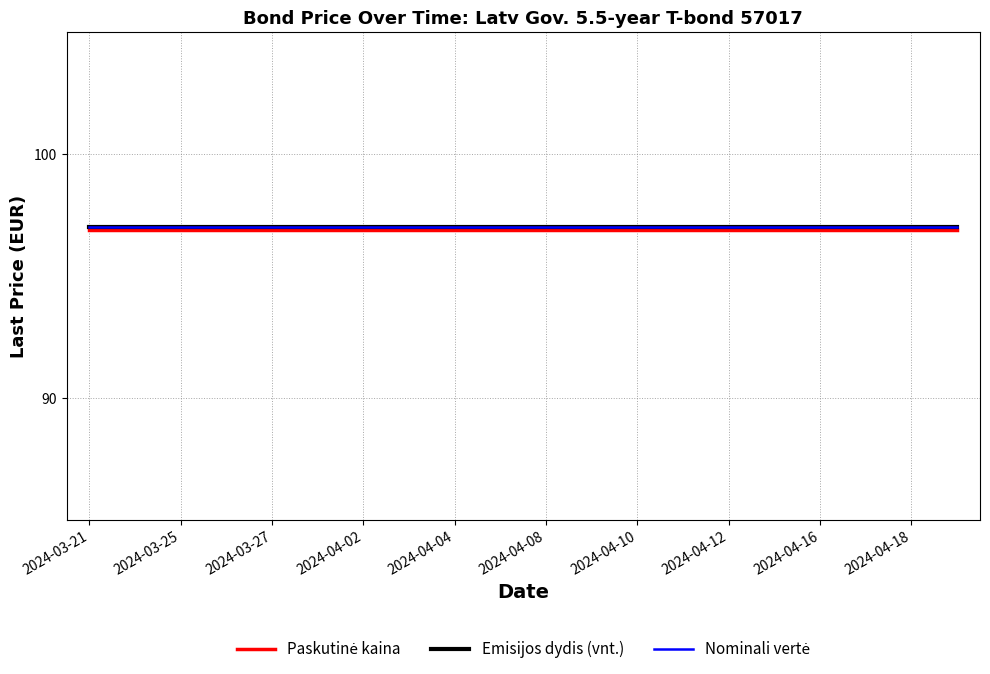

Does the chart display data point markers on the line(s)?

No